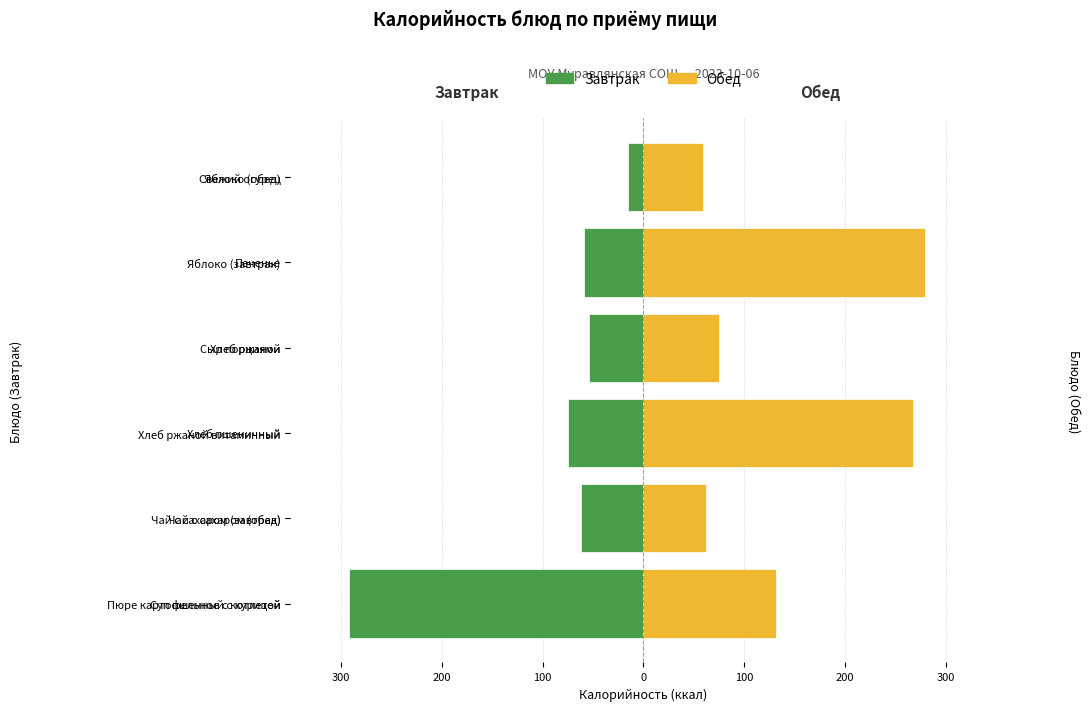

What is the sum of all Обед values?

872.9